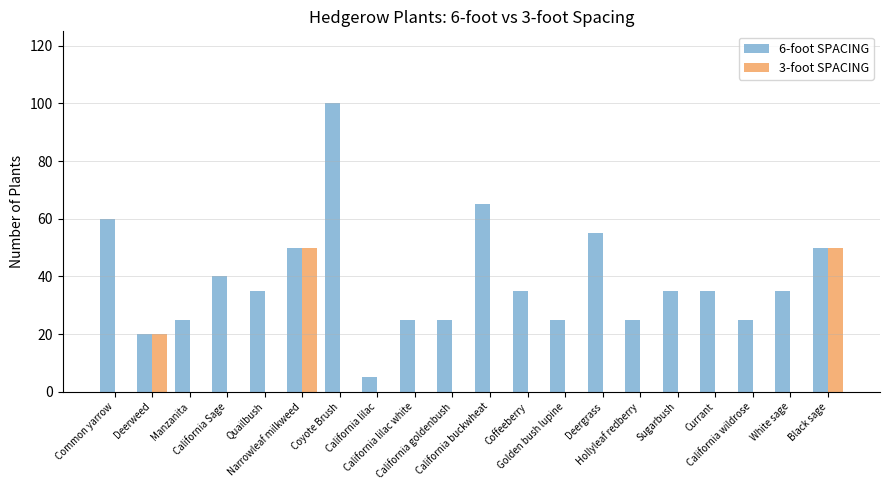

How many groups of bars are there?

20